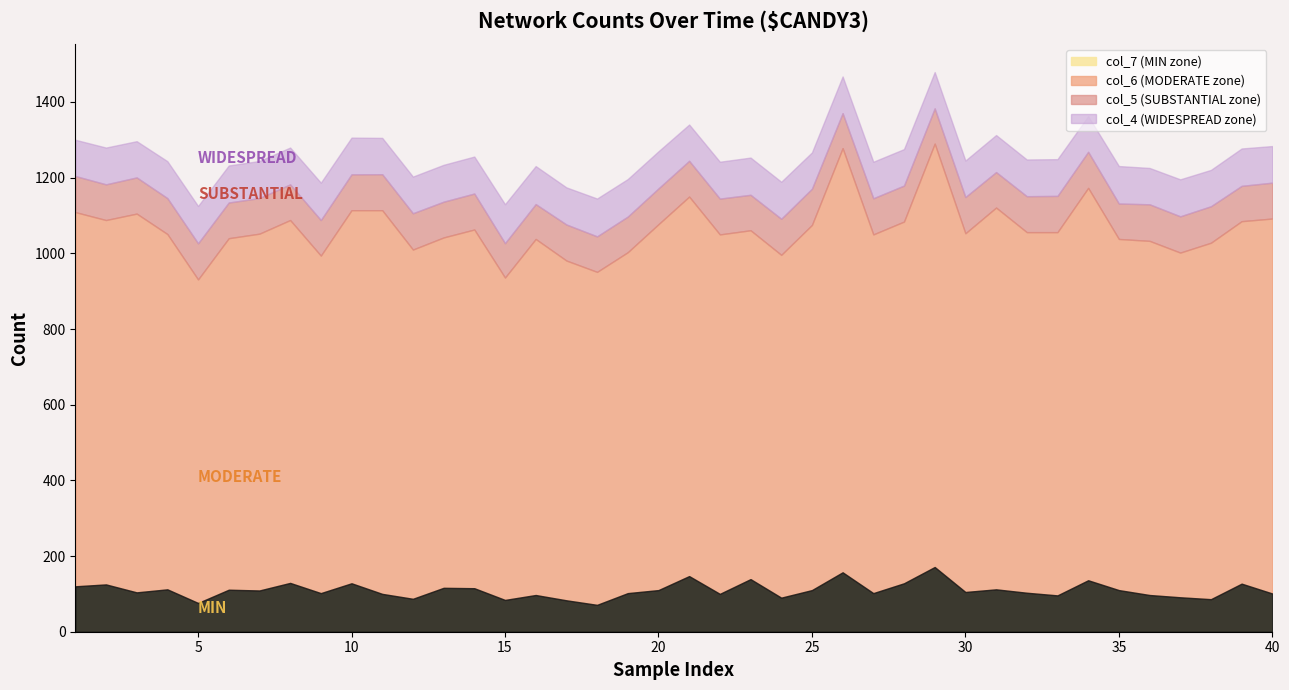

List the labels in order of col_7 value, largest first.

29, 26, 21, 23, 34, 8, 10, 28, 39, 2, 1, 13, 14, 4, 31, 6, 20, 25, 35, 7, 30, 3, 32, 9, 19, 27, 40, 11, 22, 16, 36, 33, 37, 24, 12, 38, 15, 17, 5, 18